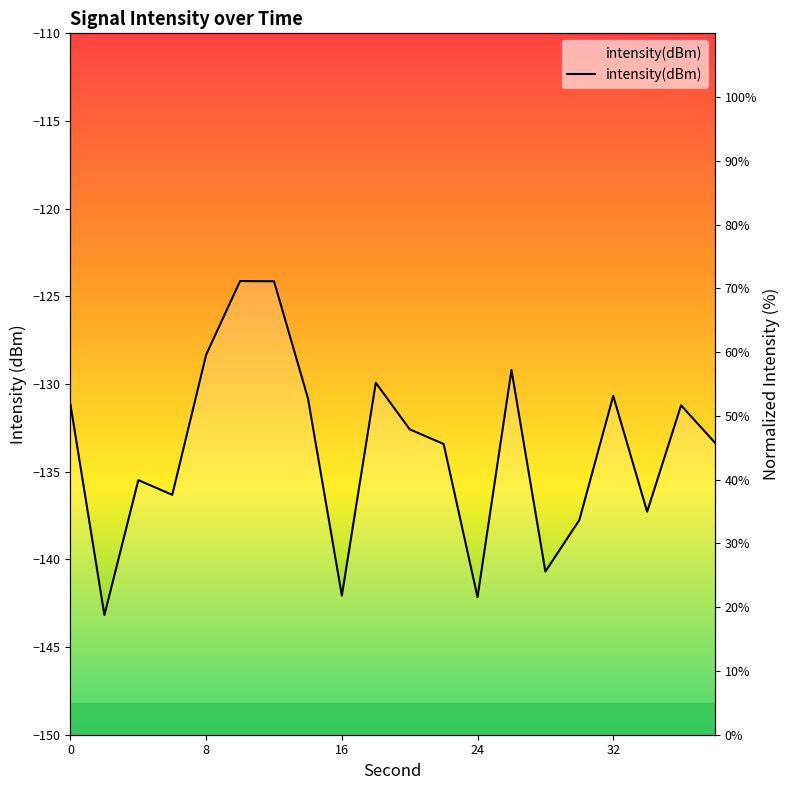

How many points are higher than both their immediate neighbors (excluding endpoints)?

6